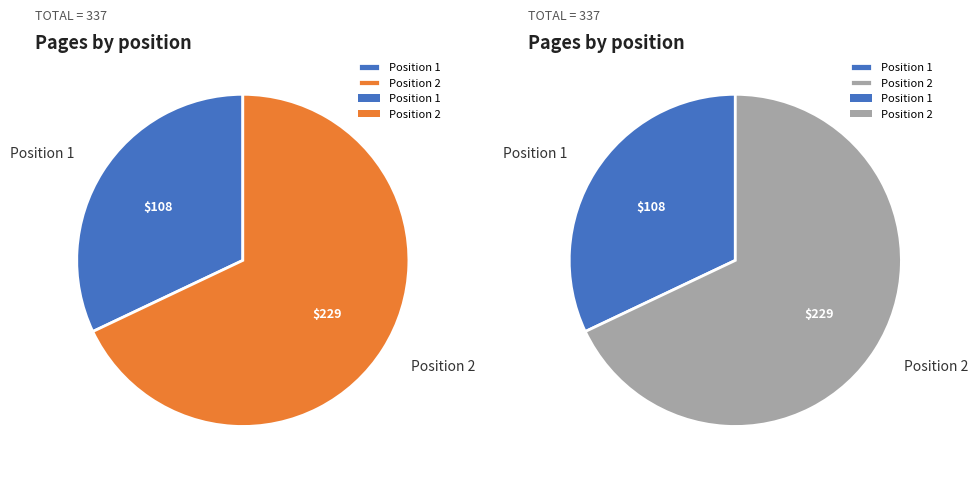

What is the smallest slice in the pie chart?

Position 1